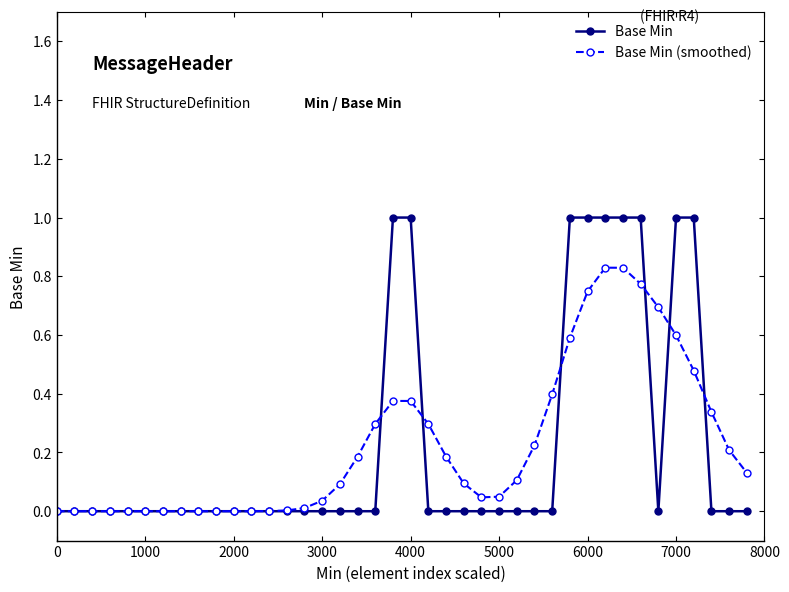

At which category is the sum across all series the highest?

31